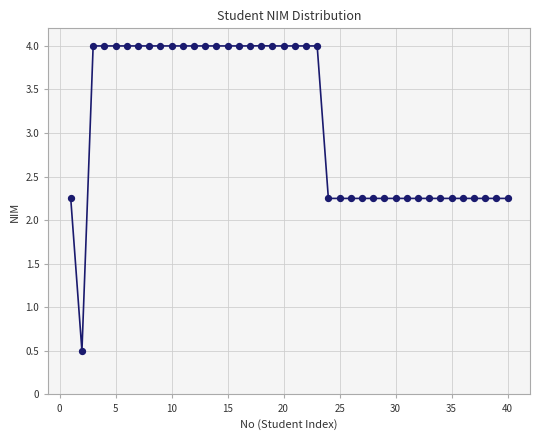

What is the range of Y values (max minus min)?

3.5